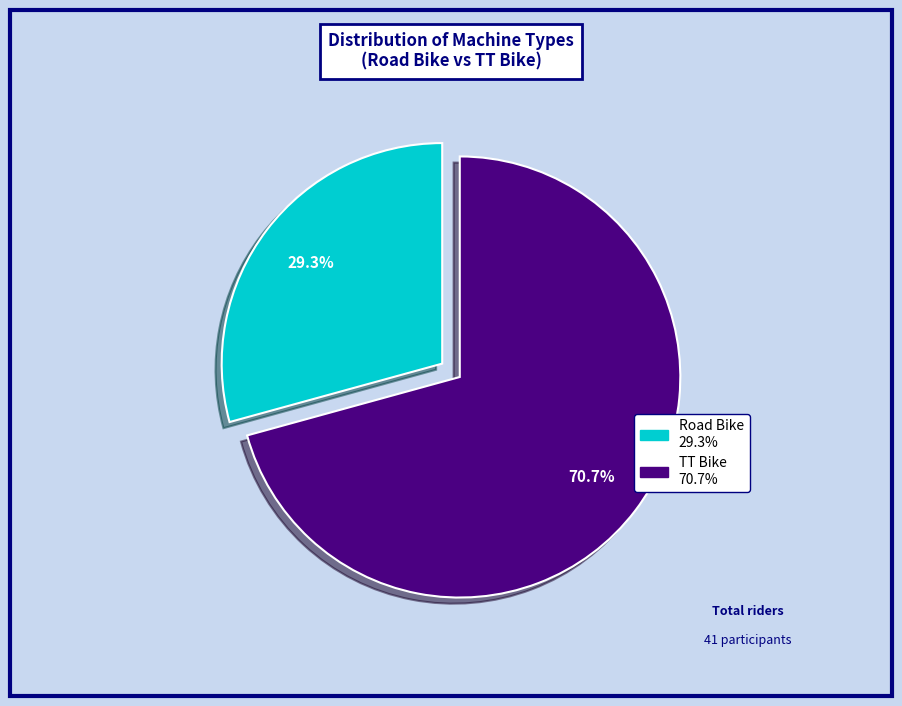

Combined, do Road Bike and TT Bike account for over 50%?

Yes